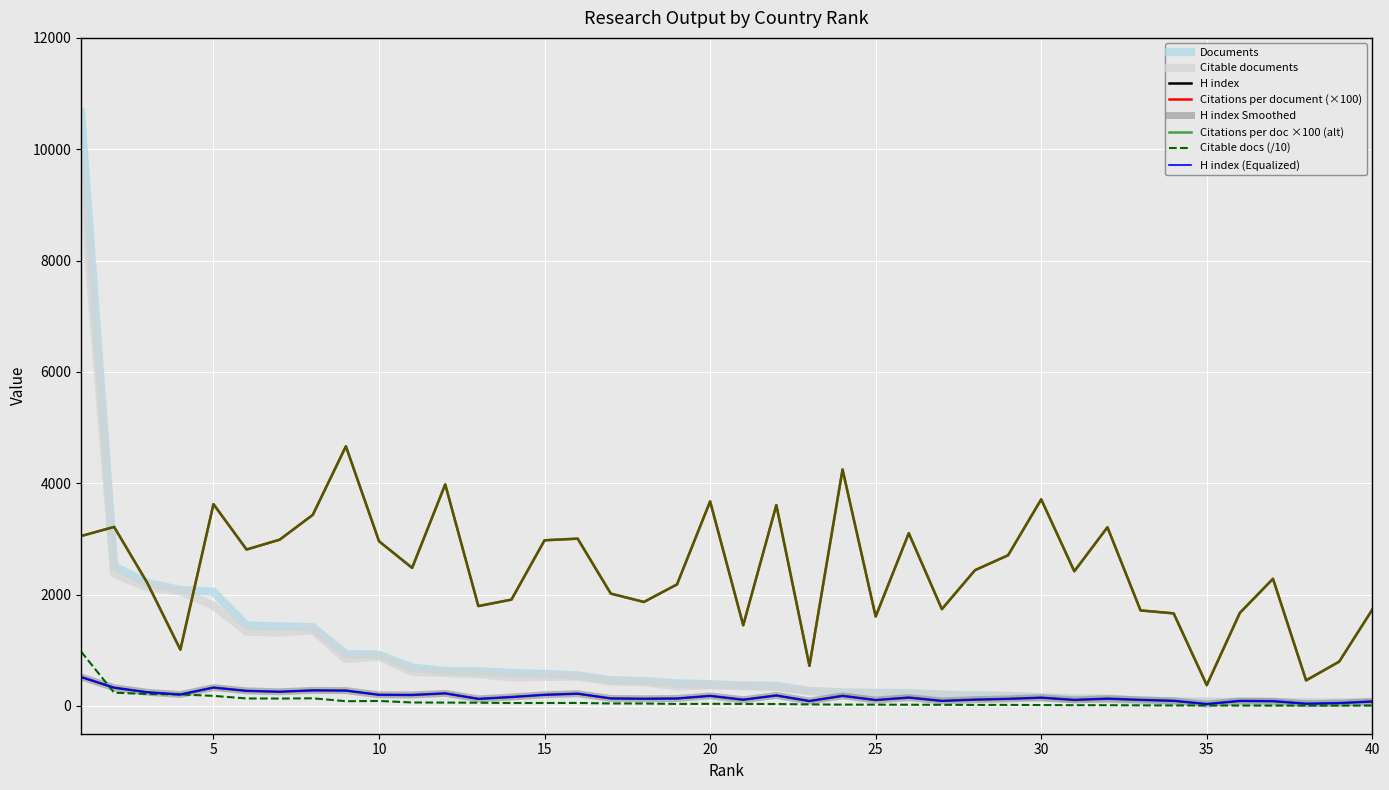

Does the chart display data point markers on the line(s)?

No